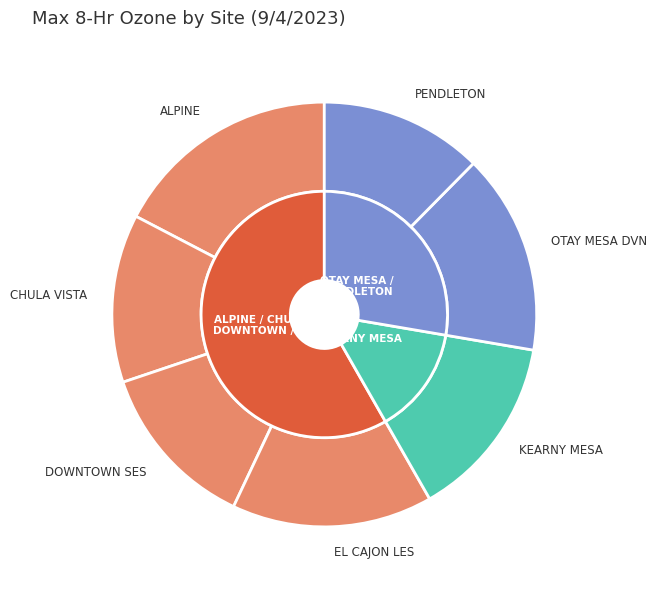

What percentage is NOT represented by OTAY MESA DVN?

84.7%